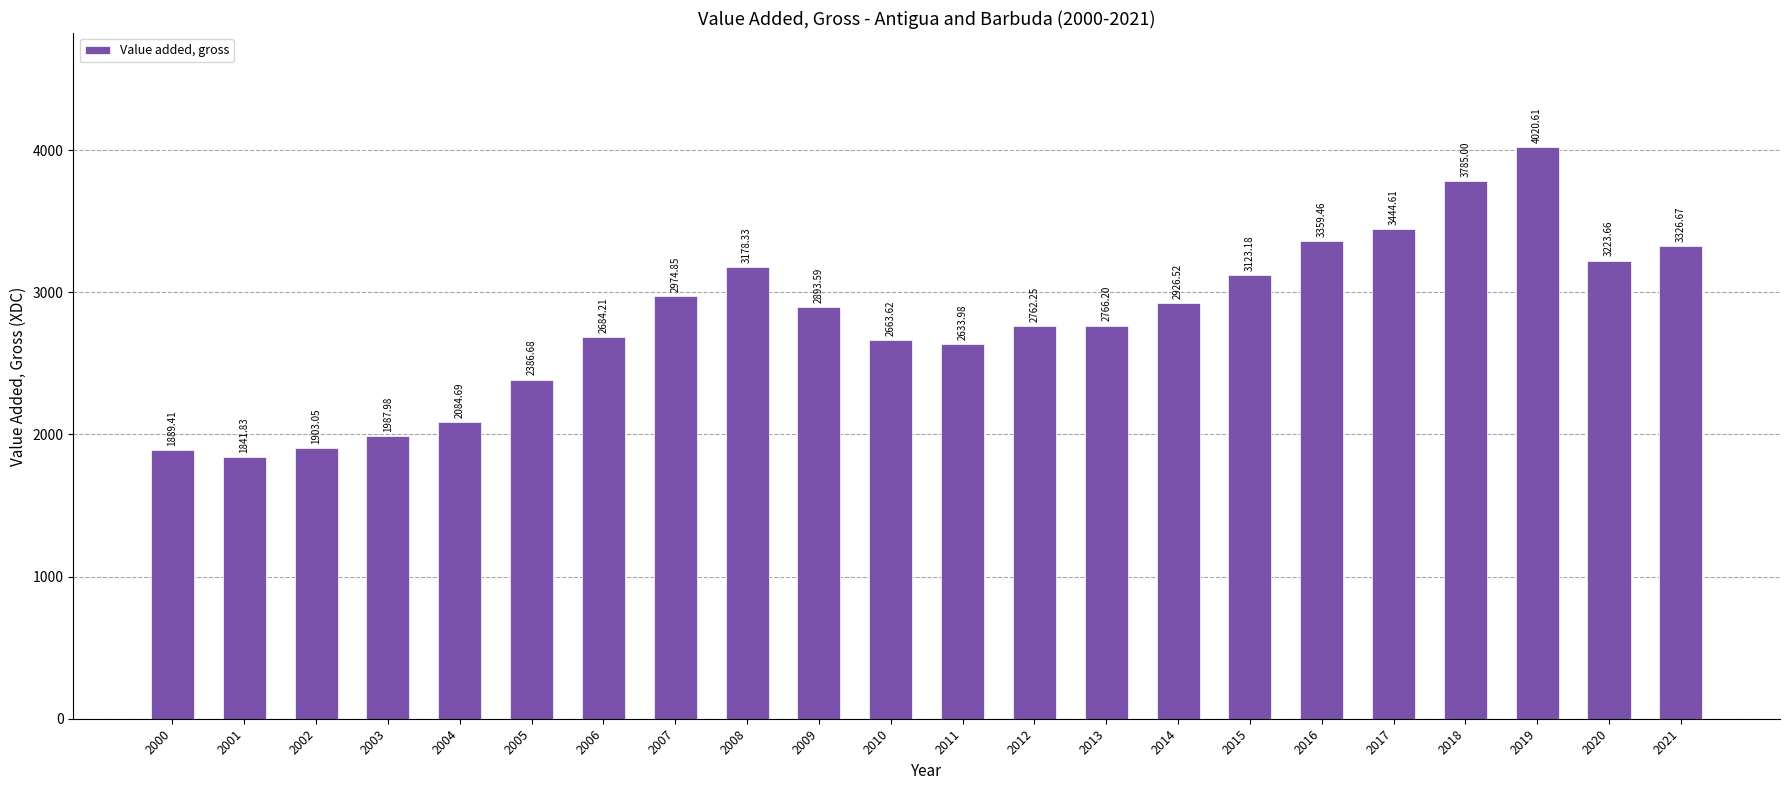

How many series are shown in this chart?

1